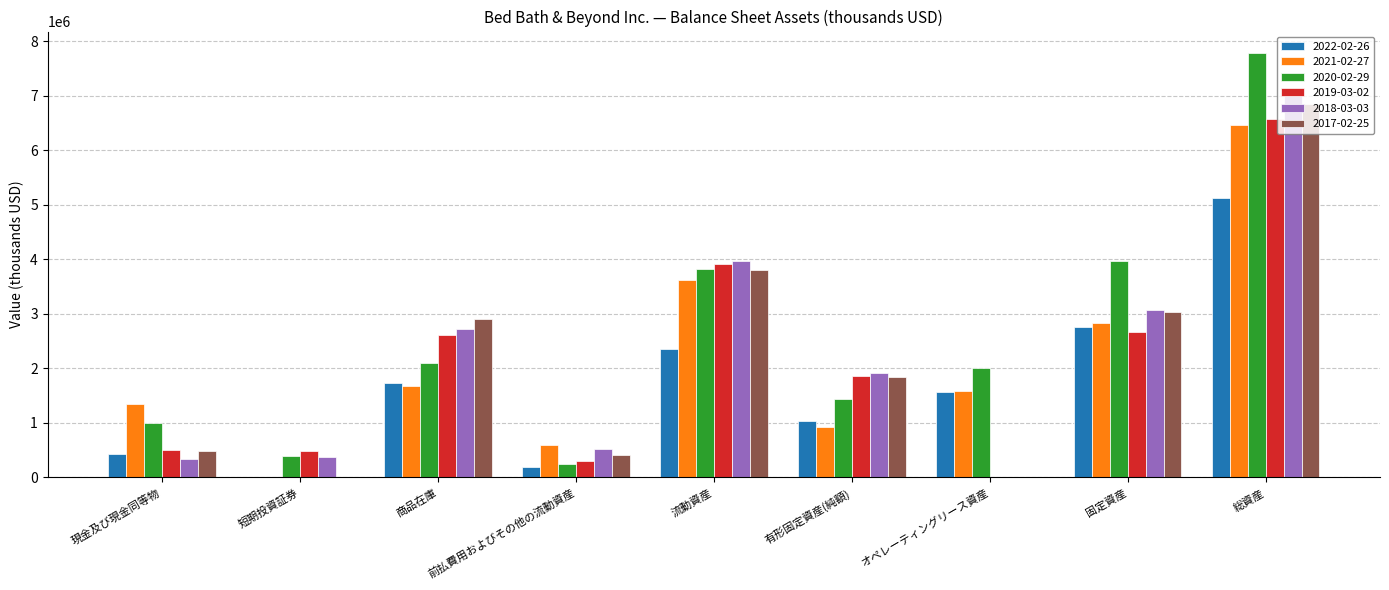

What is the sum of the 2017-02-25 values at 総資産 and 有形固定資産(純額)?

8683158